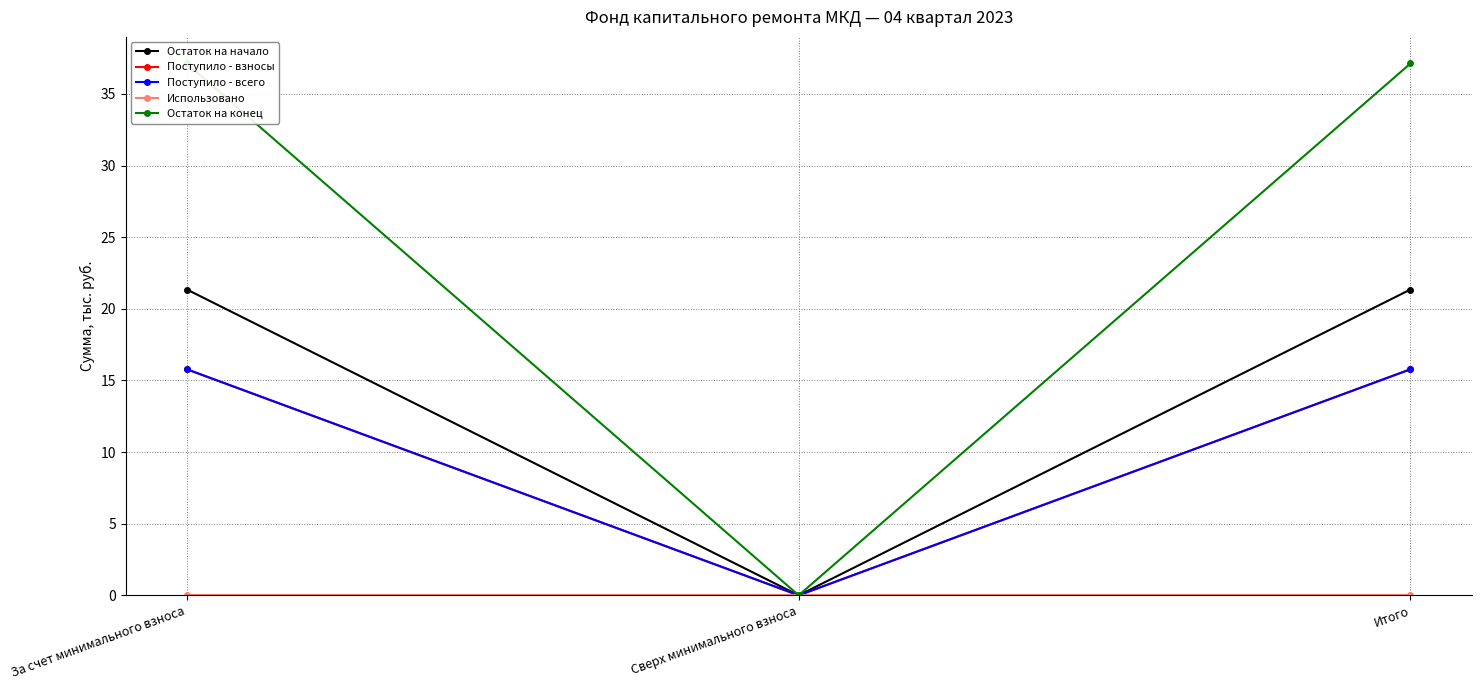

What are all the series names shown in the legend?

Остаток на начало, Поступило - взносы, Поступило - всего, Использовано, Остаток на конец